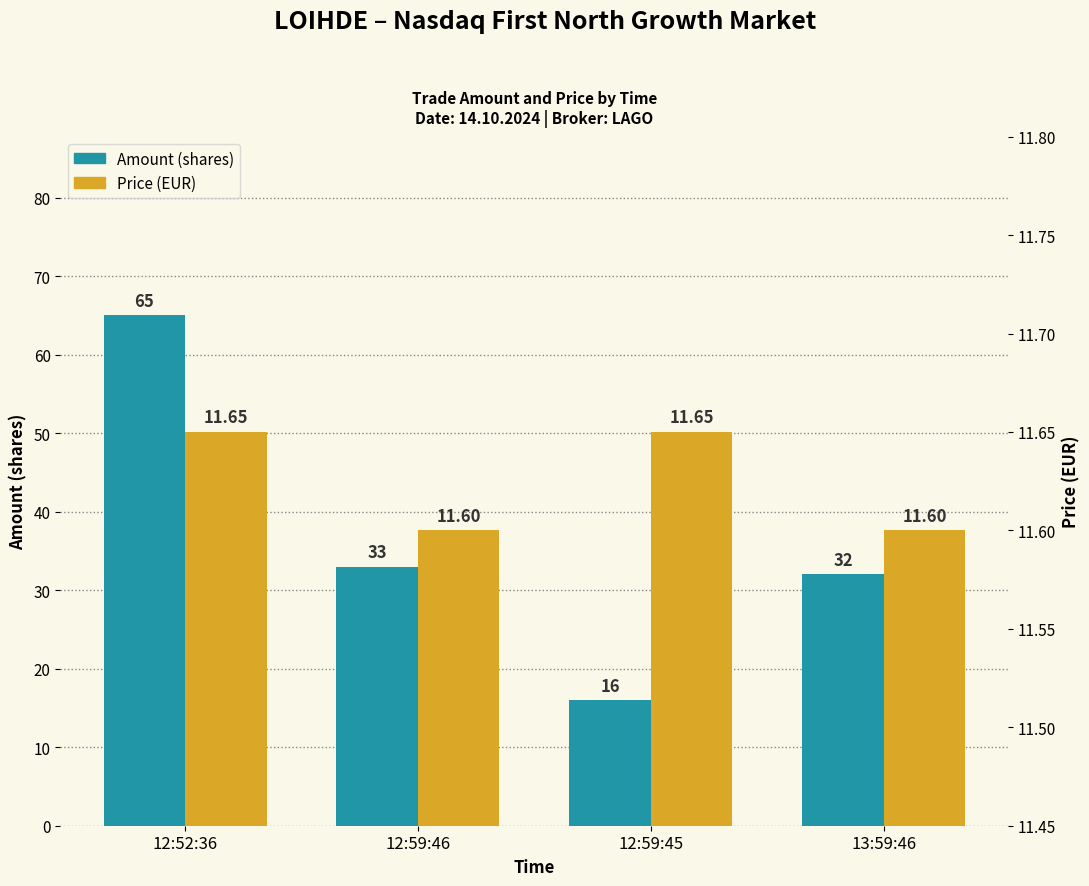

The value of Price at 13:59:46 is 11.6. True or false?

True